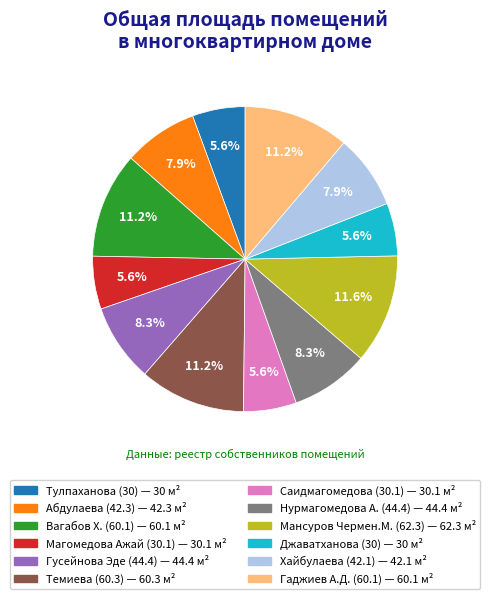

Is there a majority slice in this chart?

No